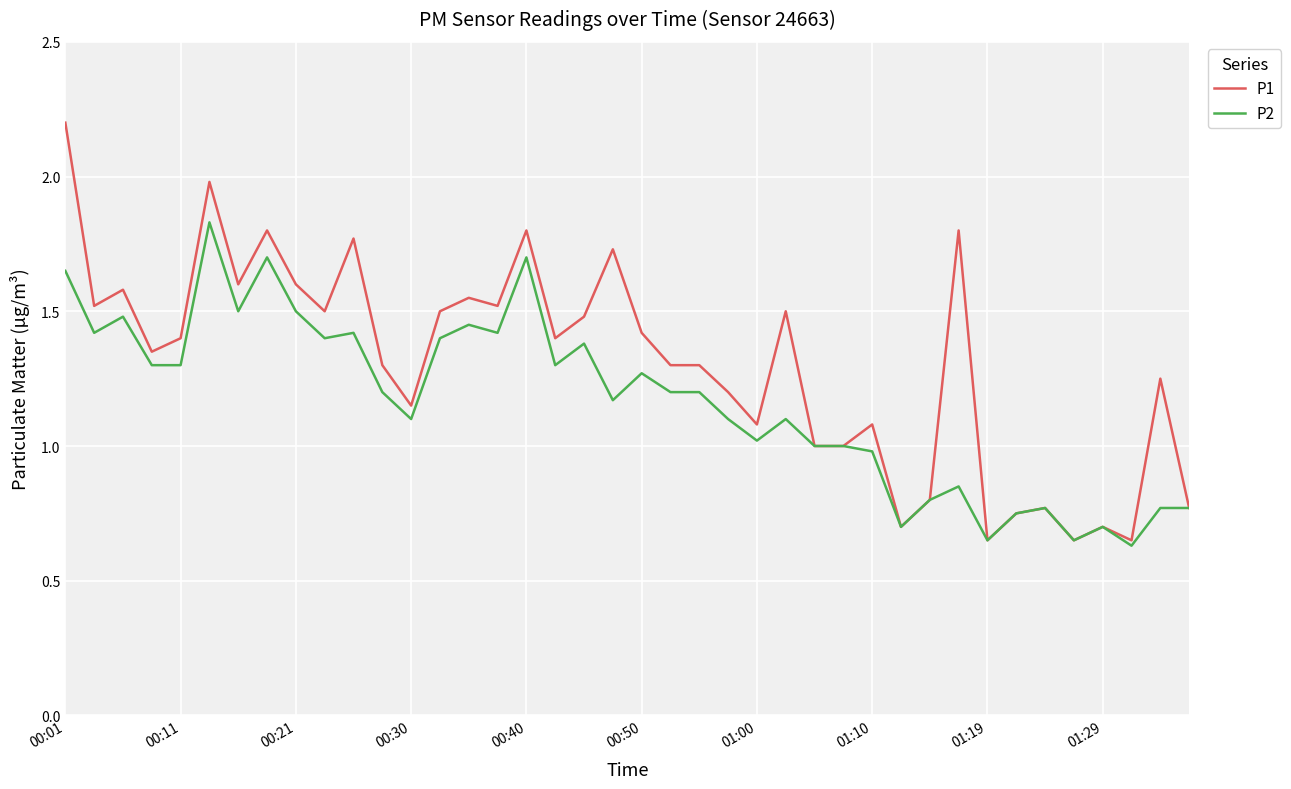

Which series has the largest total across all categories?

P1